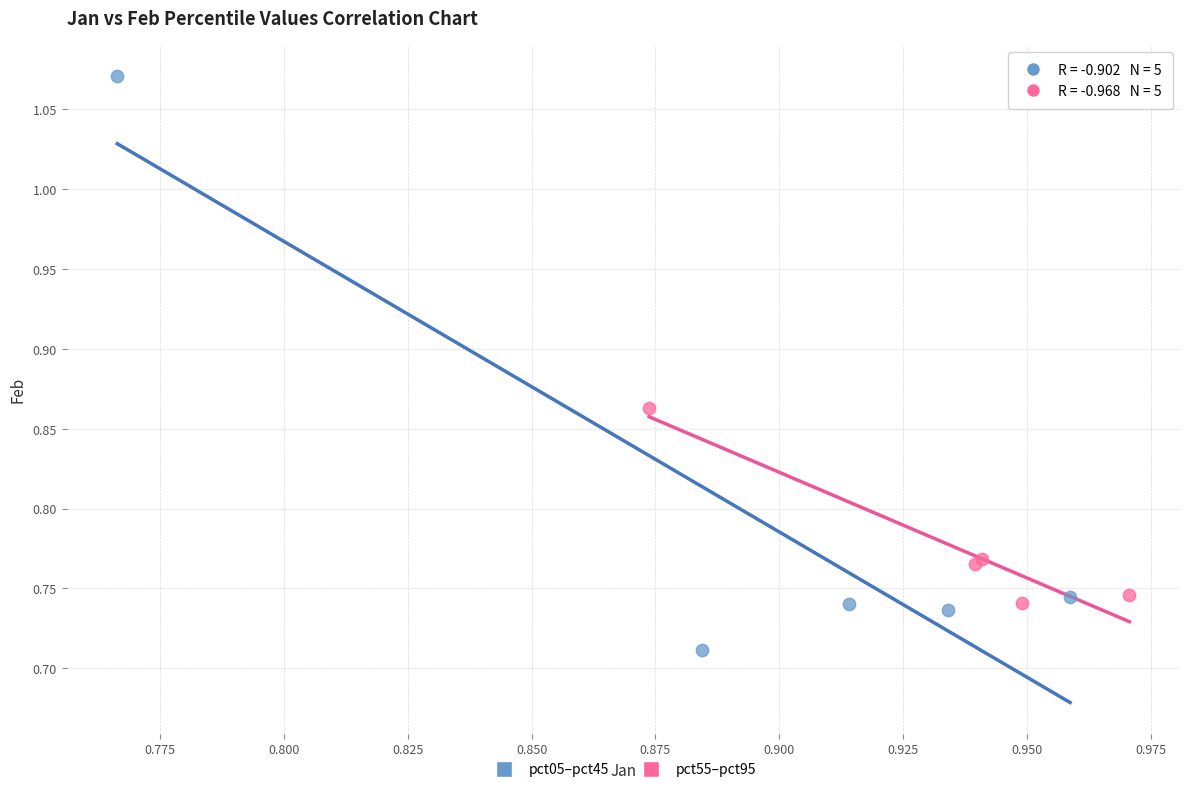

Which series has the largest Y range (max minus min)?

pct05–pct45